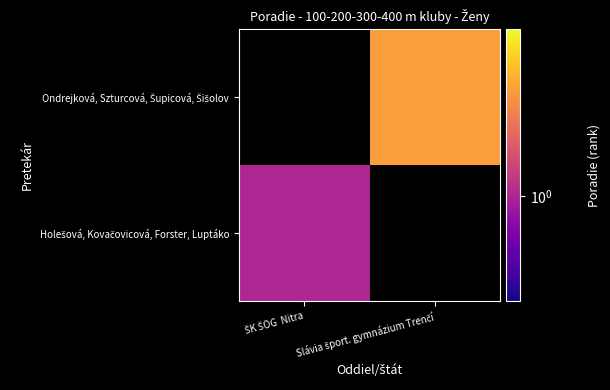

Count the number of categories in the chart.

2